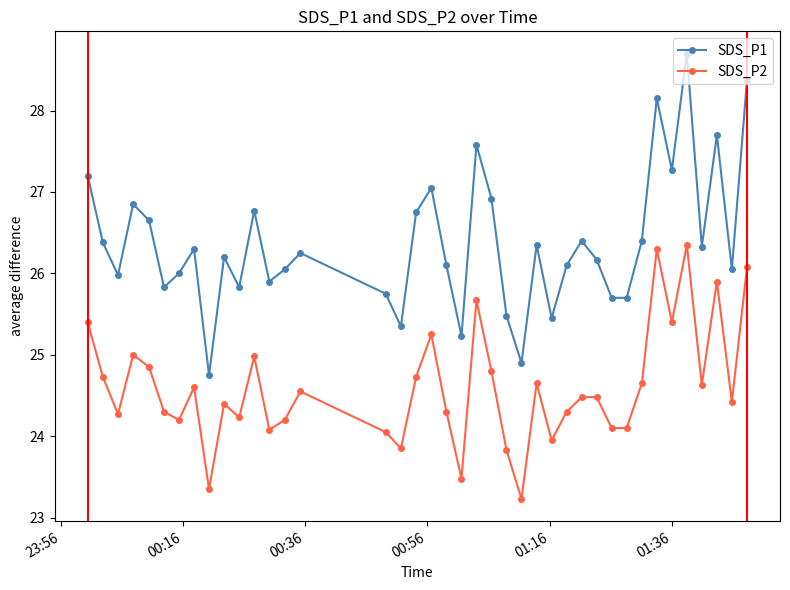

What is the average value of the SDS_P2 series?

24.6